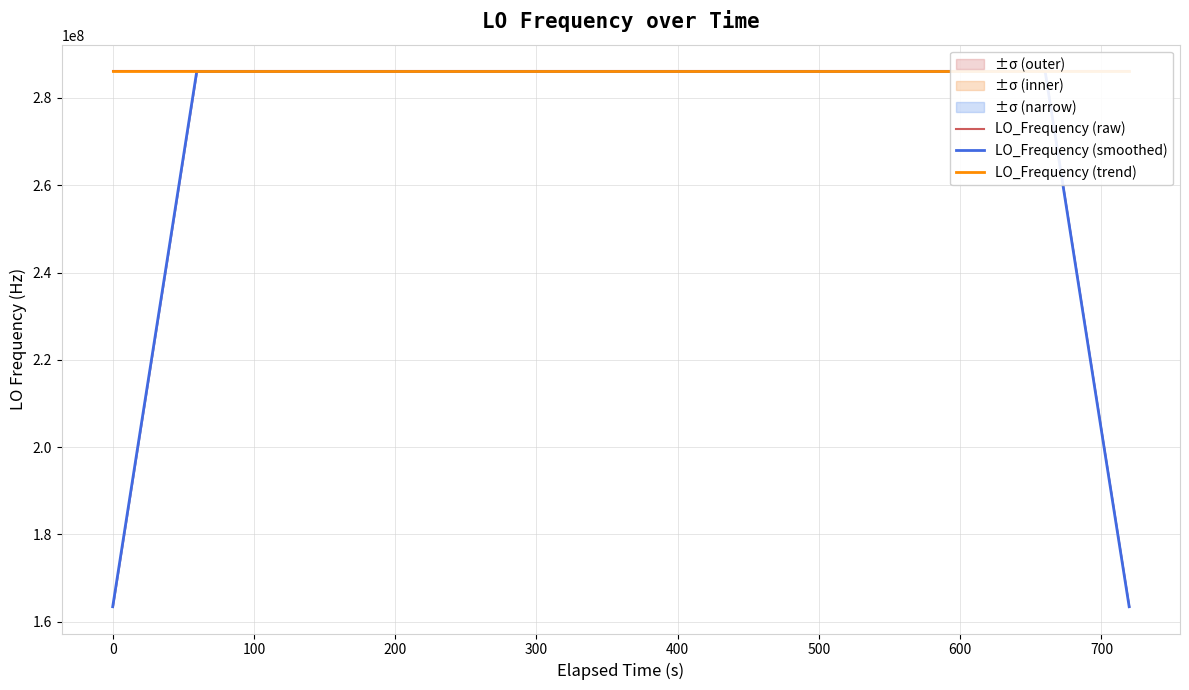

What is the maximum value for LO_Frequency (raw)?

286047005.7